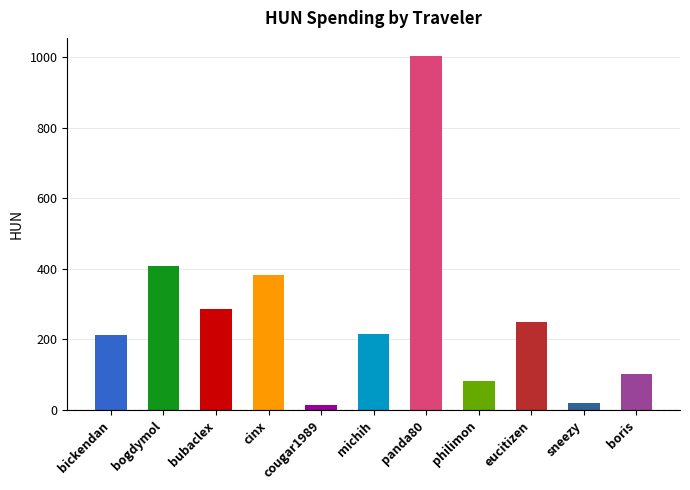

Between boris and bogdymol, which is larger?

bogdymol